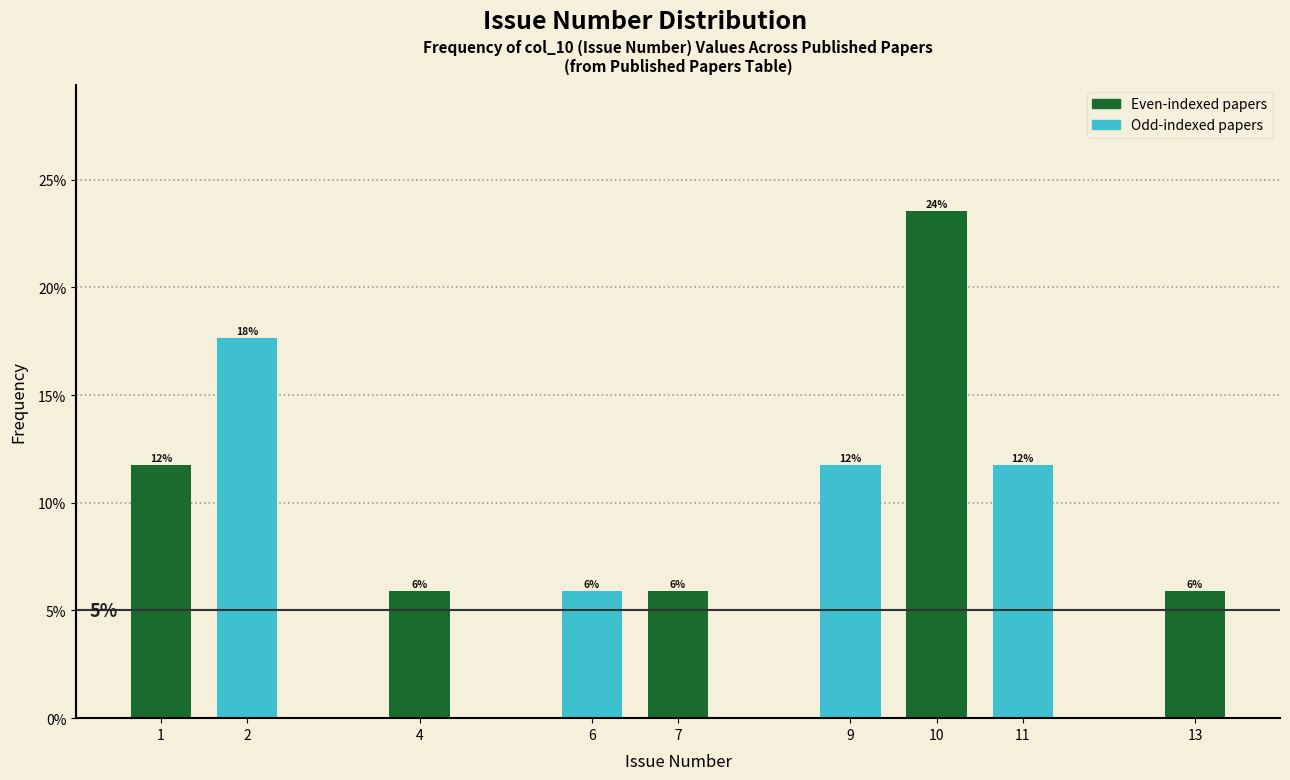

Does the chart contain any negative values?

No